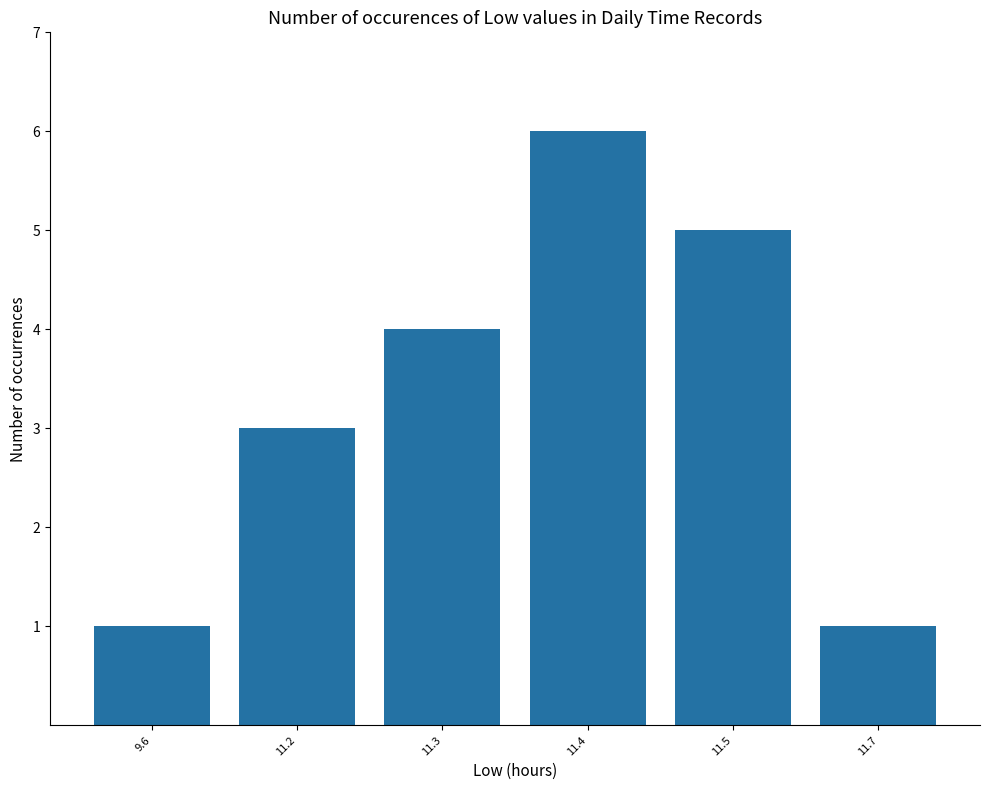

Which has a higher value, 9.6 or 11.2?

11.2